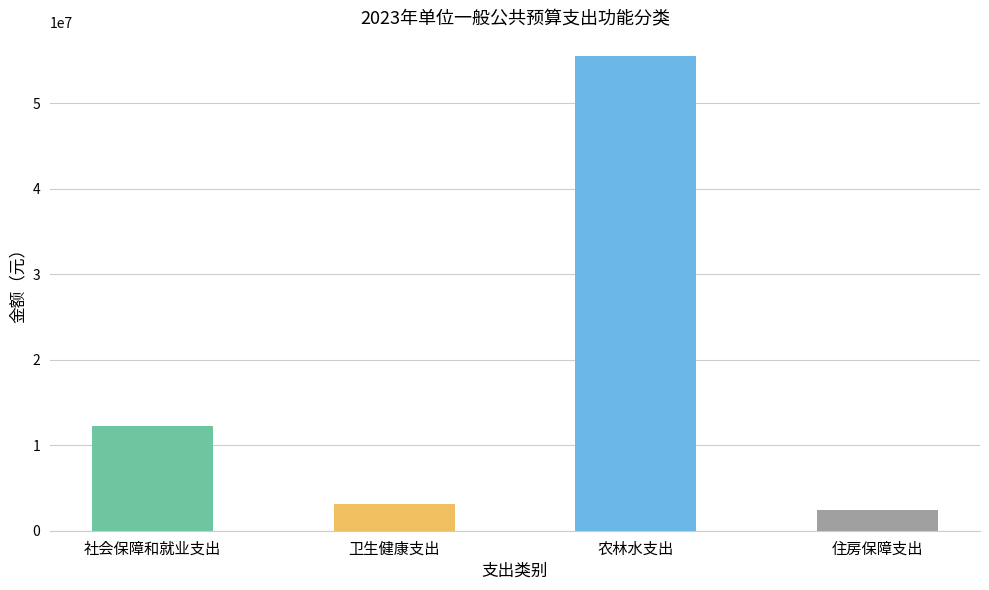

At which label is the value closest to 28958200?

社会保障和就业支出